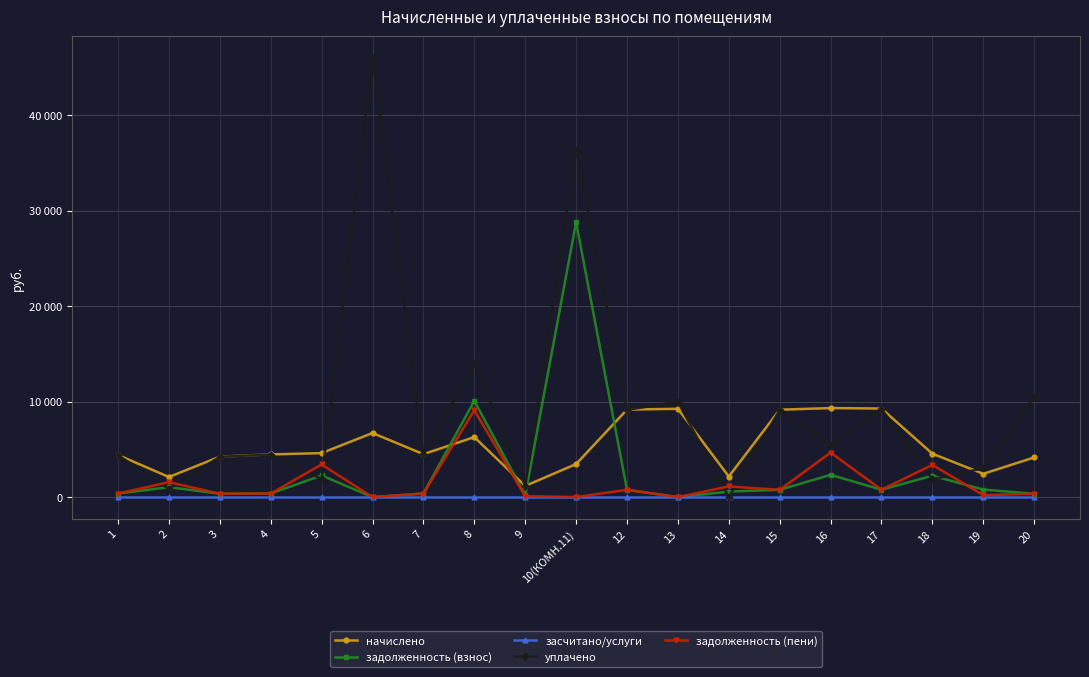

True or false: начислено and засчитано/услуги cross at least once.

False